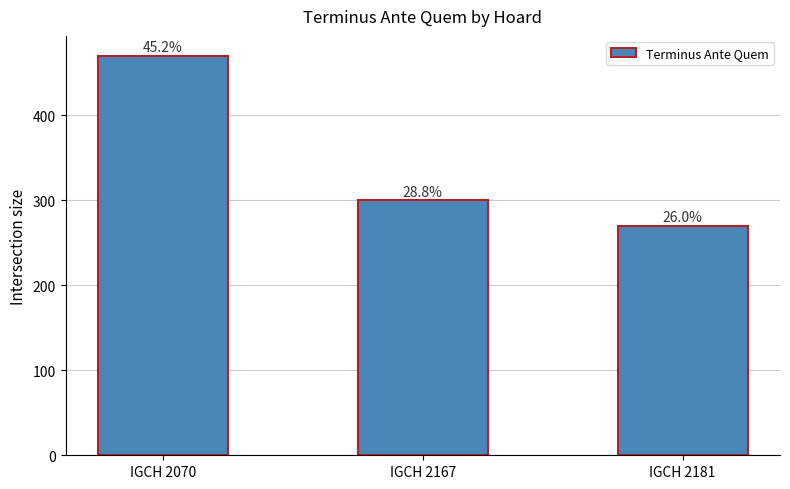

The chart shows a value of 470 at IGCH 2070. True or false?

True